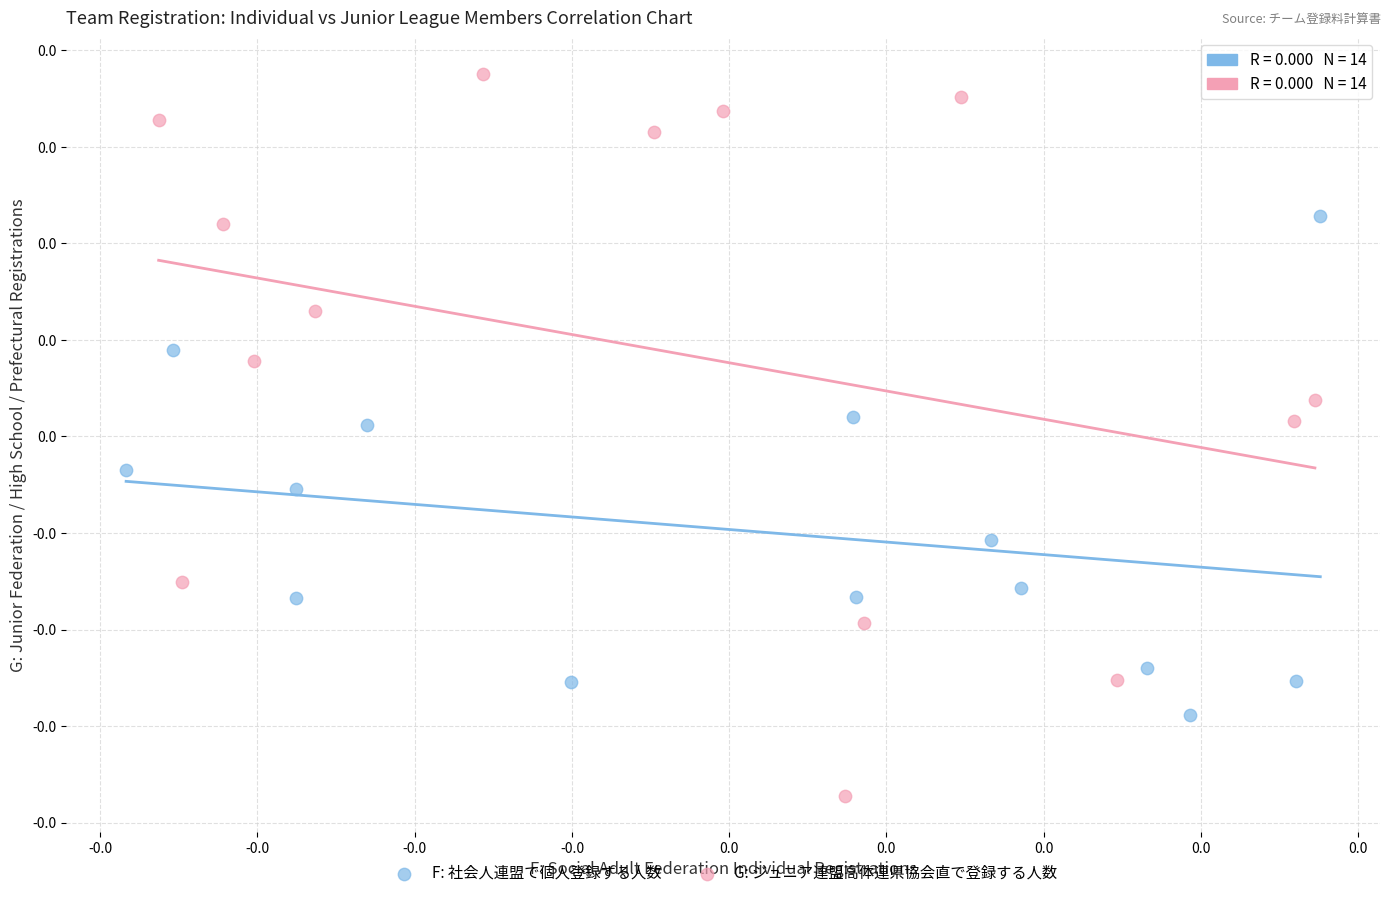

Which series contains the lowest Y value?

G: ジュニア連盟高体連県協会直で登録する人数